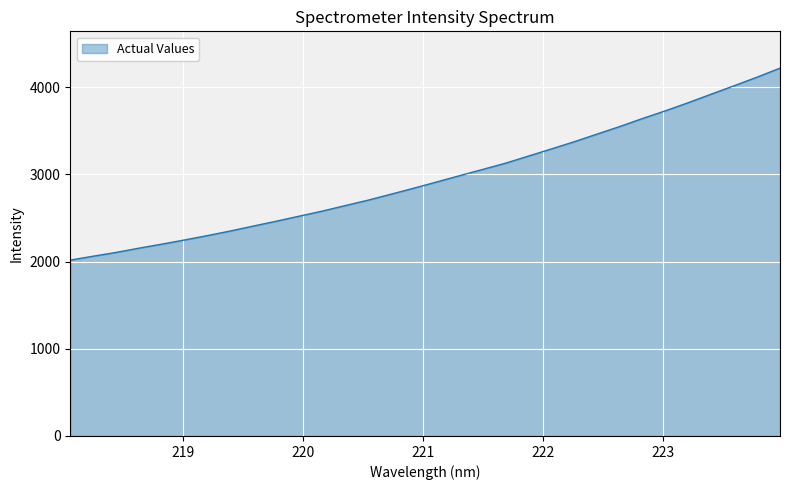

Reading left to right, extract all data points from this chart.

2017.1	2061.8	2105.1	2154.2	2200.4	2248.6	2298.9	2351.6	2408.3	2463.5	2521.6	2579.1	2642.3	2704.6	2773.0	2842.3	2913.4	2985.6	3056.7	3128.3	3210.0	3291.6	3374.2	3462.3	3549.6	3641.9	3730.2	3823.6	3921.0	4017.4	4115.5	4218.8